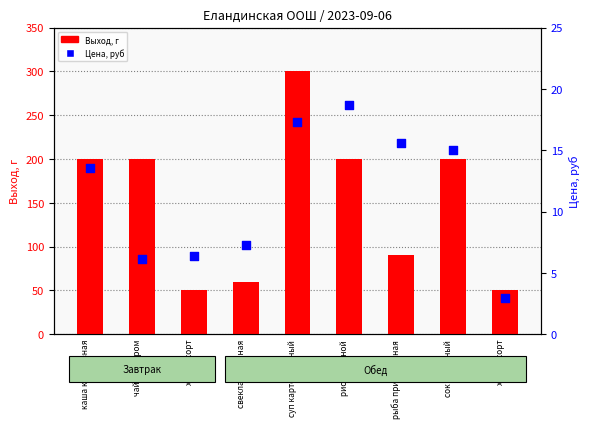

Which series has the widest spread of Y values?

Выход, г